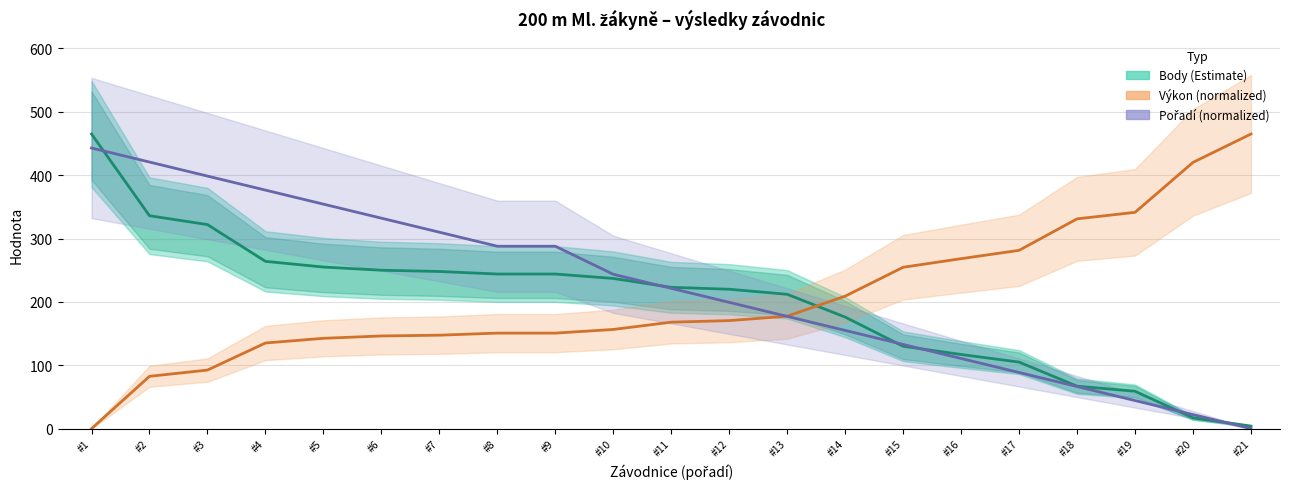

Is the value of Výkon (normalized) at #1 greater than the value of Pořadí (normalized) at #6?

No